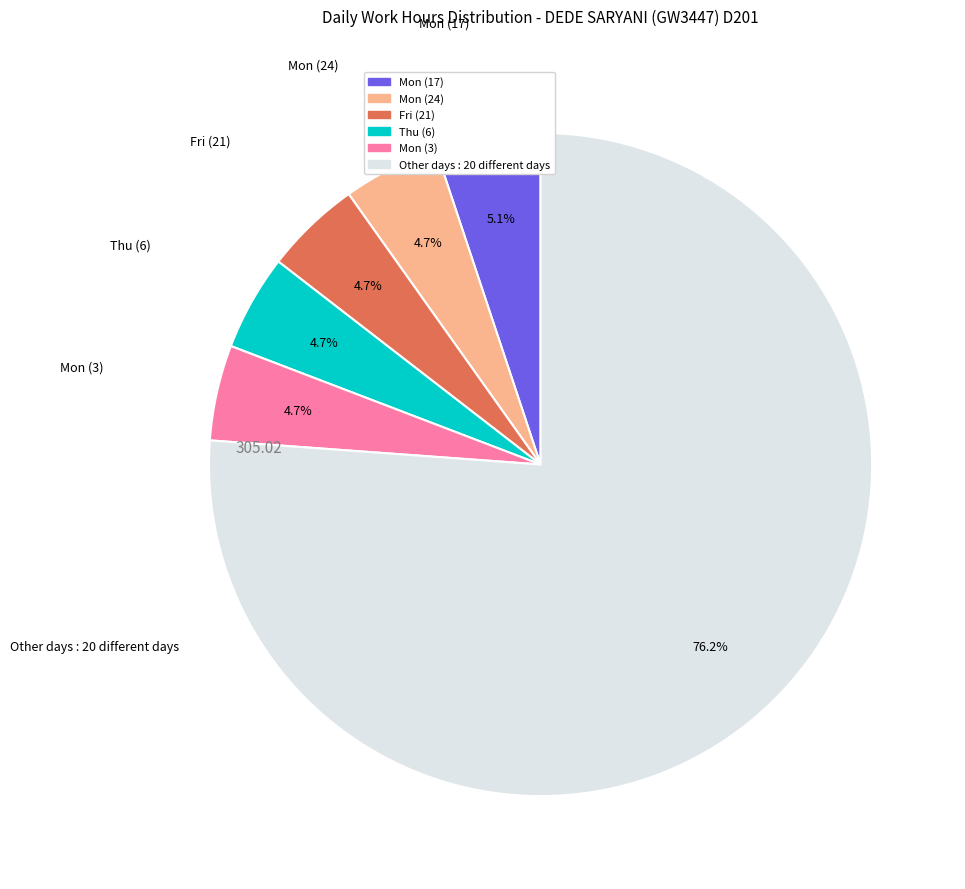

Is there any slice that represents more than half of the pie?

Yes